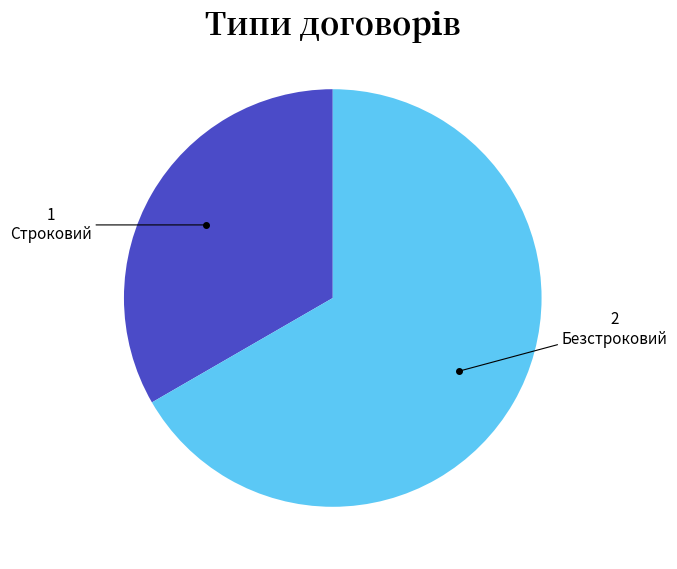

What is the ratio of the value at Безстроковий to the value at Строковий?

2.0